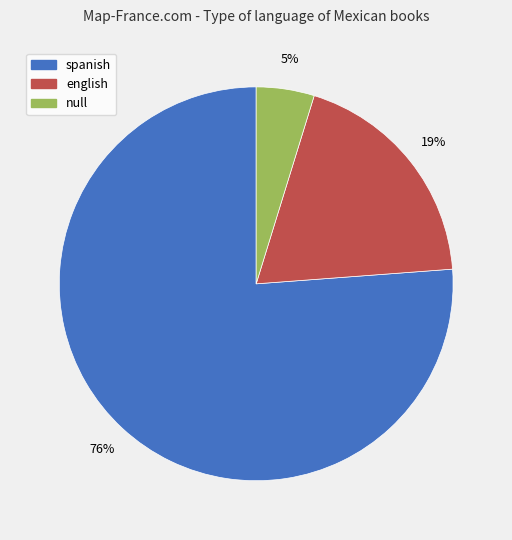

Count the number of slices in the pie.

3